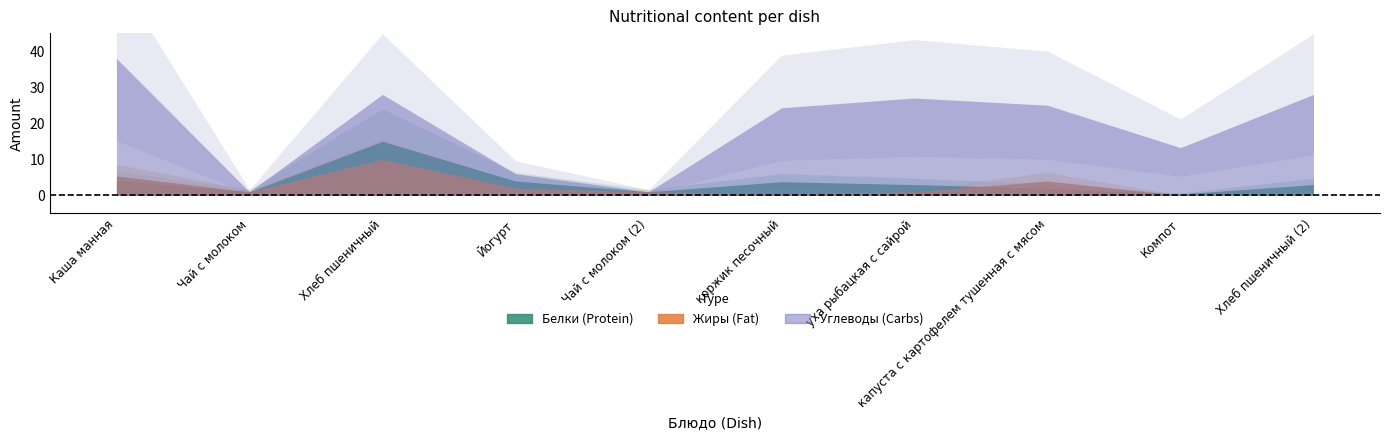

Does the chart display data point markers on the line(s)?

No